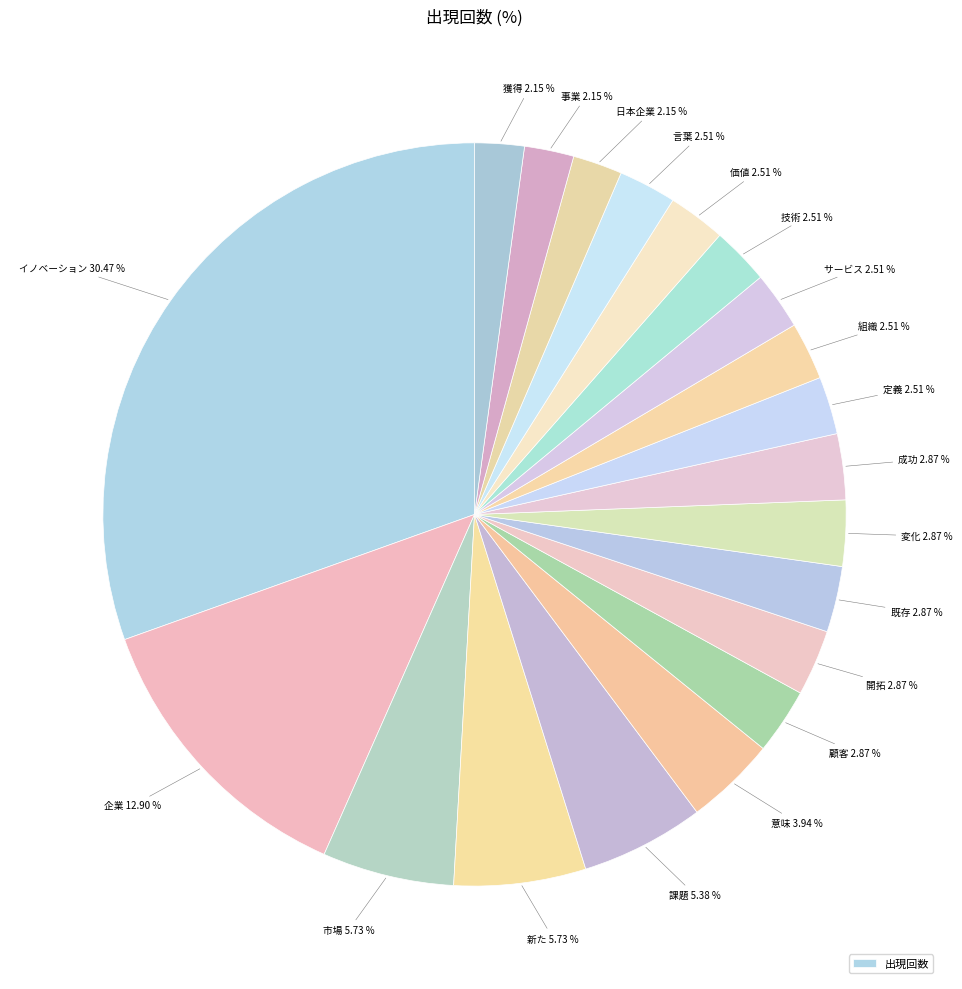

Count the number of slices in the pie.

20